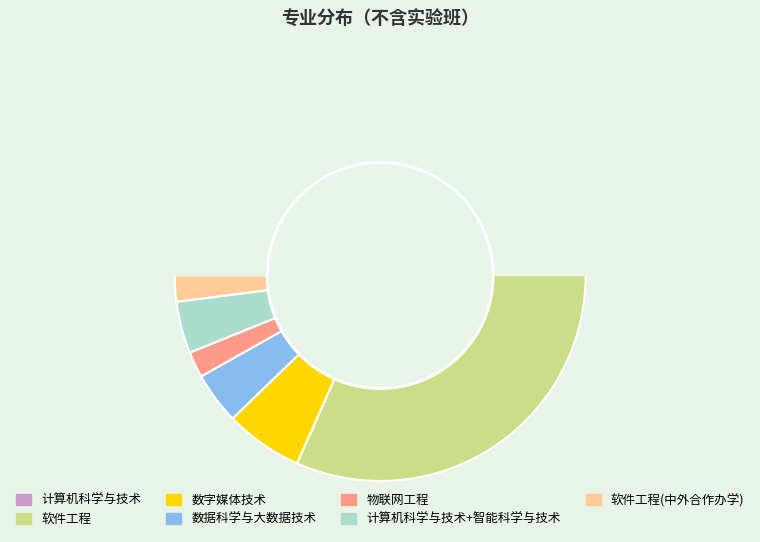

How many segments does this pie chart have?

7